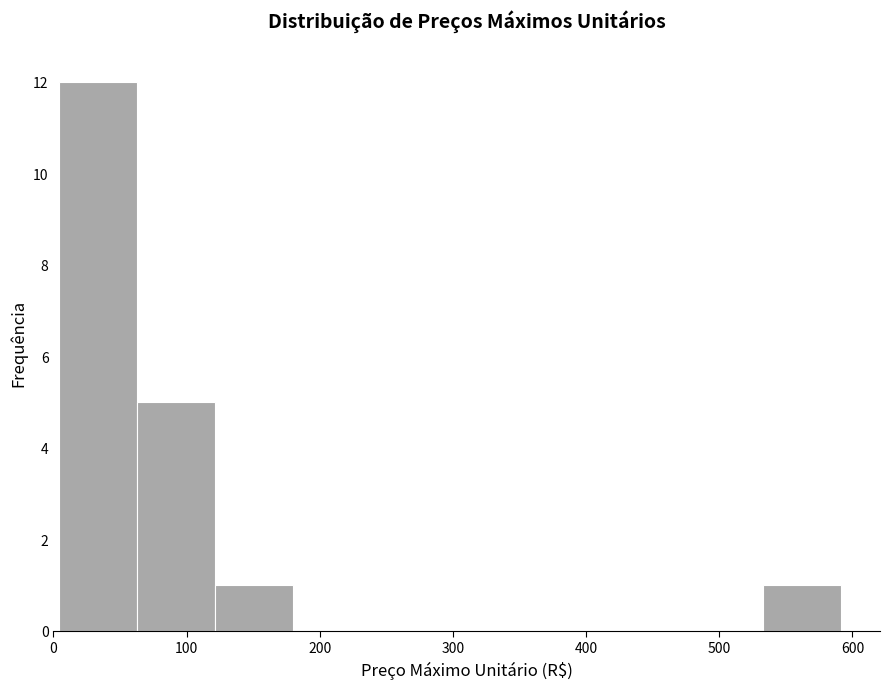

Which range on the x-axis has the tallest bar?

0 to 60